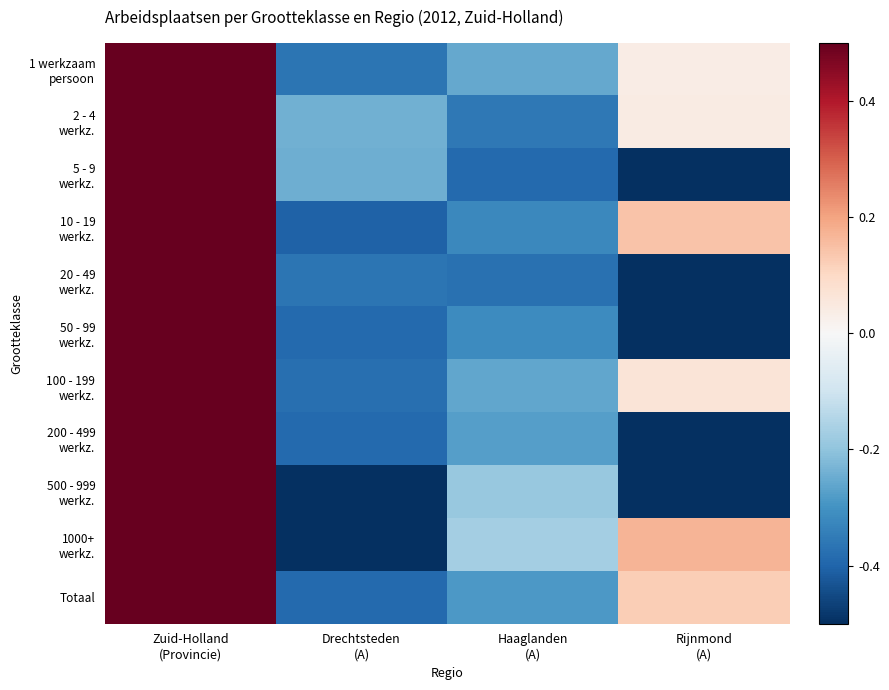

What is the spread (max minus min) of values at Rijnmond
(A)?

0.7